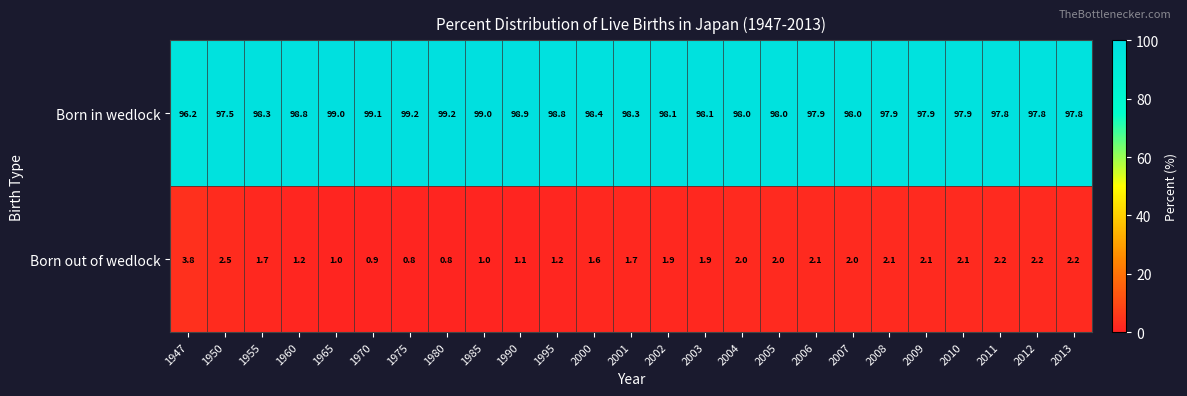

What is the smallest value displayed?

0.8